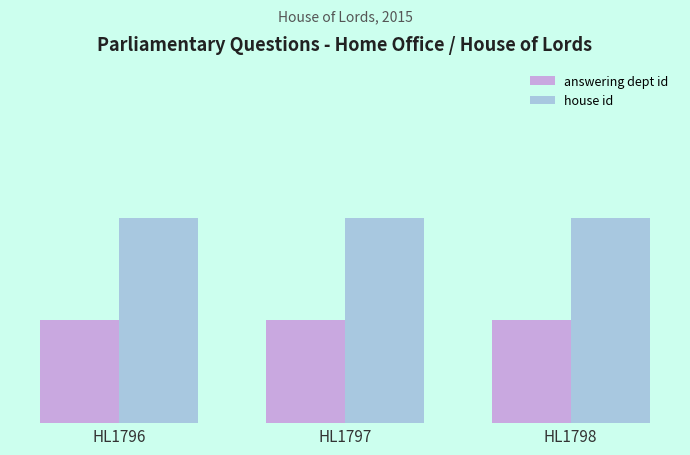

Which series has the largest total across all categories?

house id